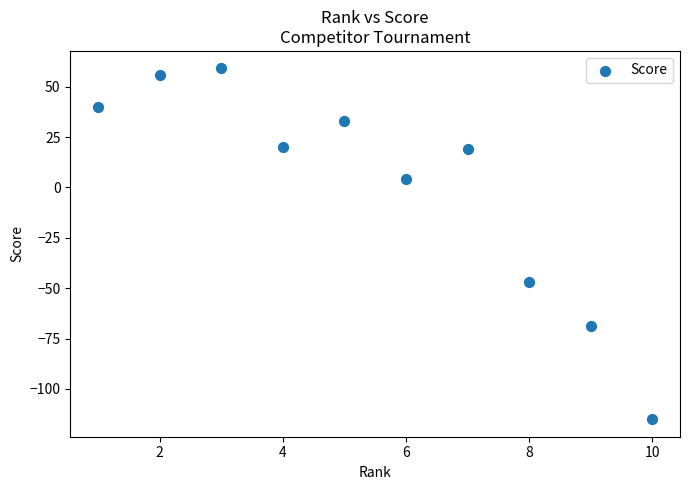

What is the range of Y values (max minus min)?

174